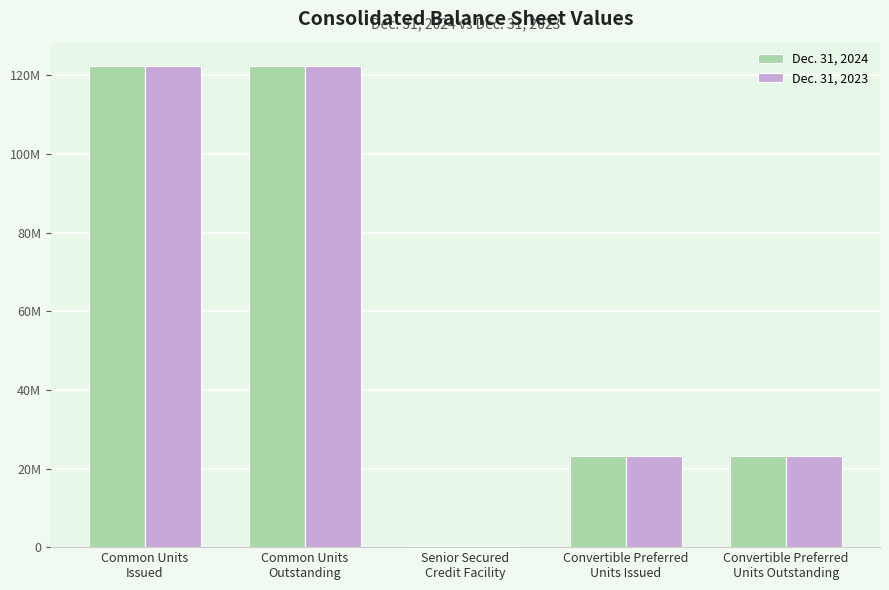

At which label does Dec. 31, 2024 first exceed 23111918?

Common Units
Issued